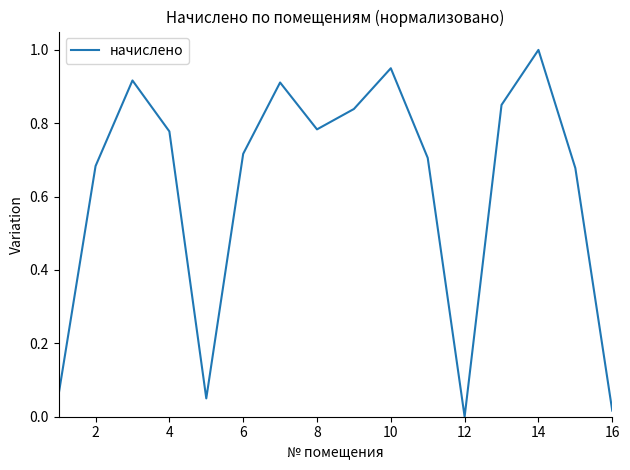

How many lines are shown in the chart?

1